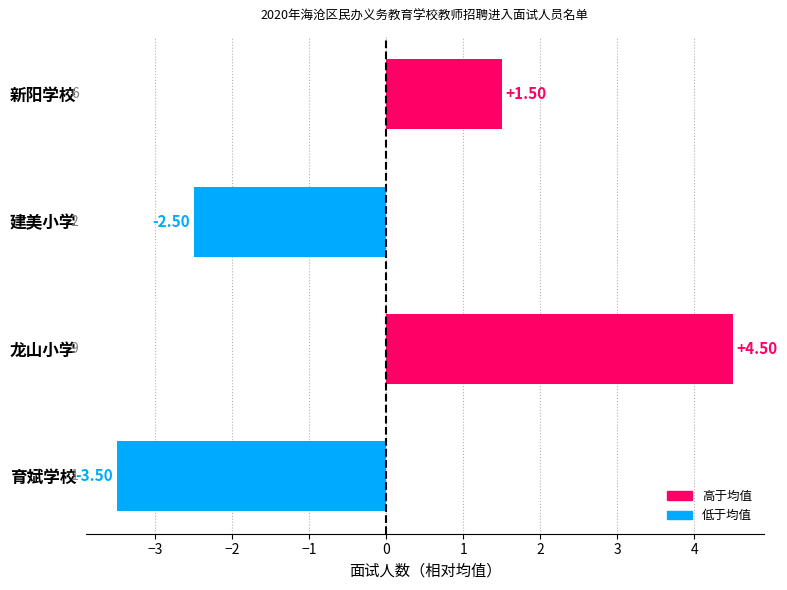

How many values are below zero?

2